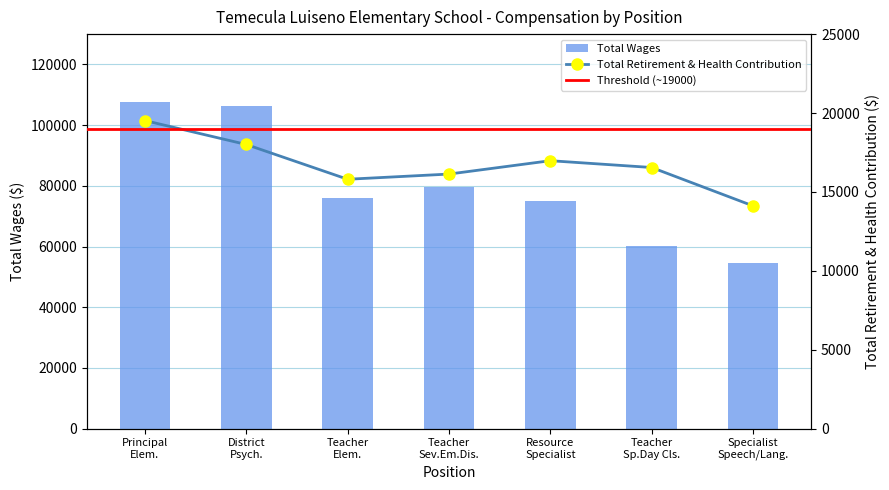

How many data points in Total Wages are above 75938?

3